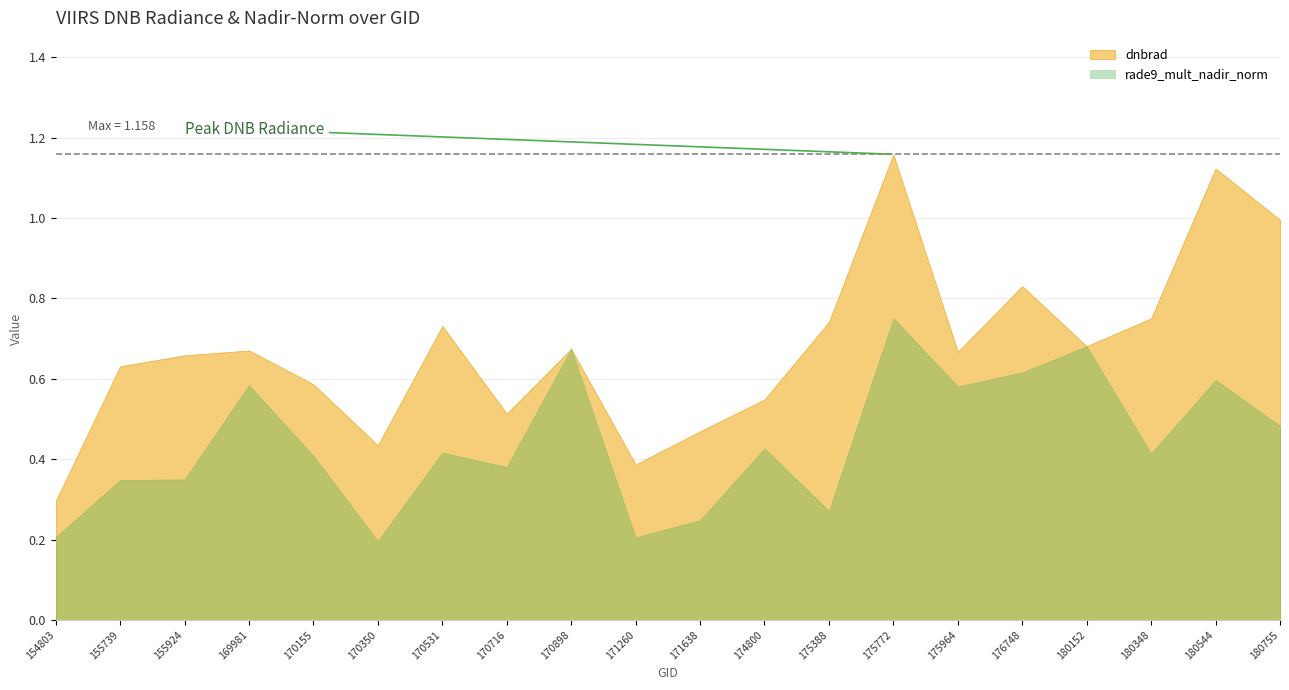

At which category does dnbrad reach its first local valley?

170350